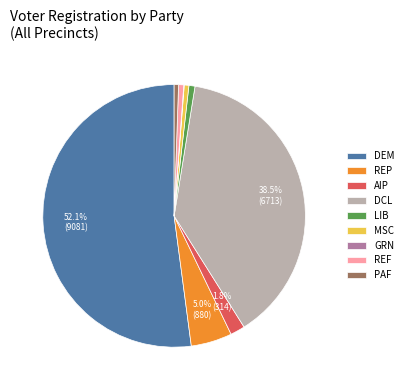

Which slice is the largest?

DEM